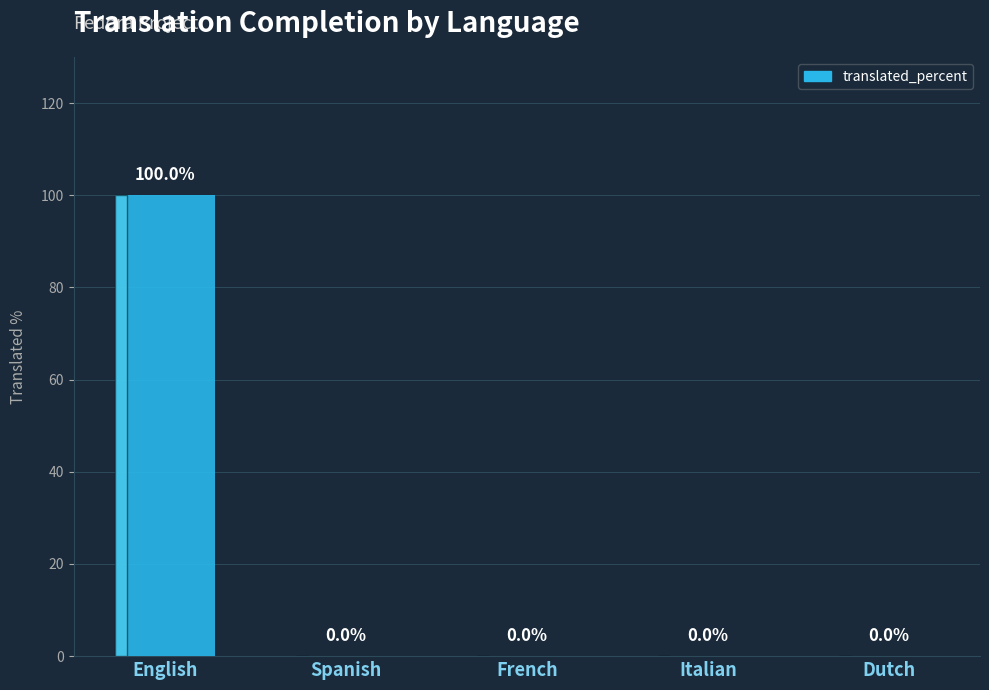

Is it true that the value at Spanish is 0?

True